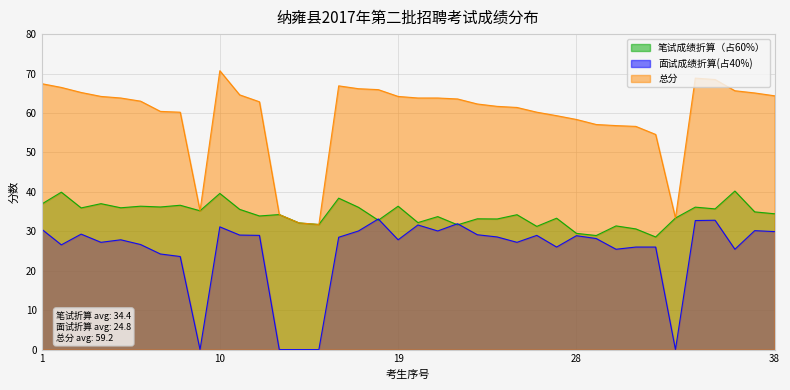

At which category does the chart reach its minimum across all series?

9